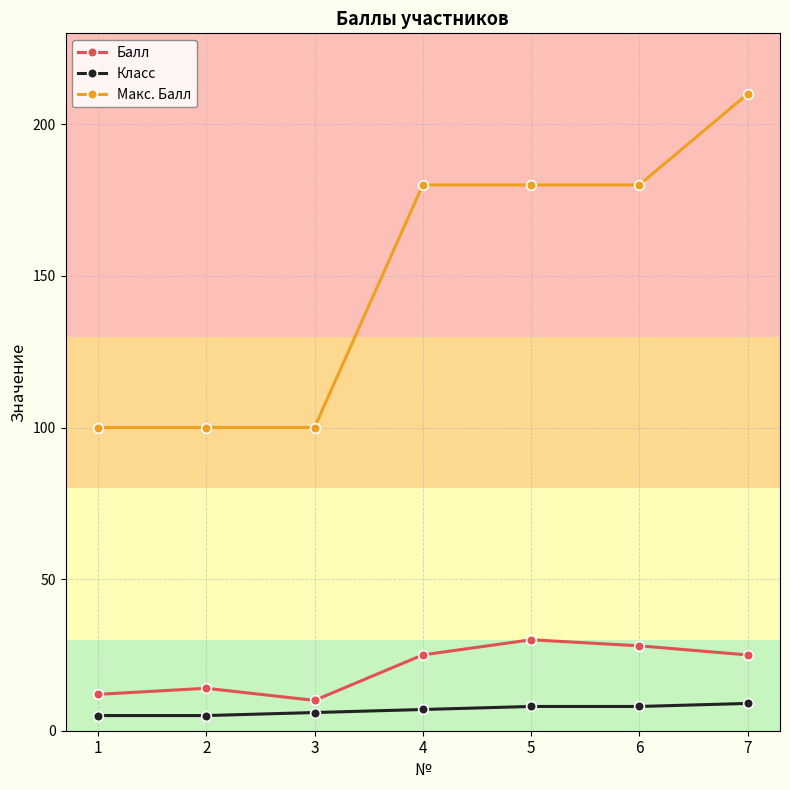

At how many categories does at least one series exceed 172?

4